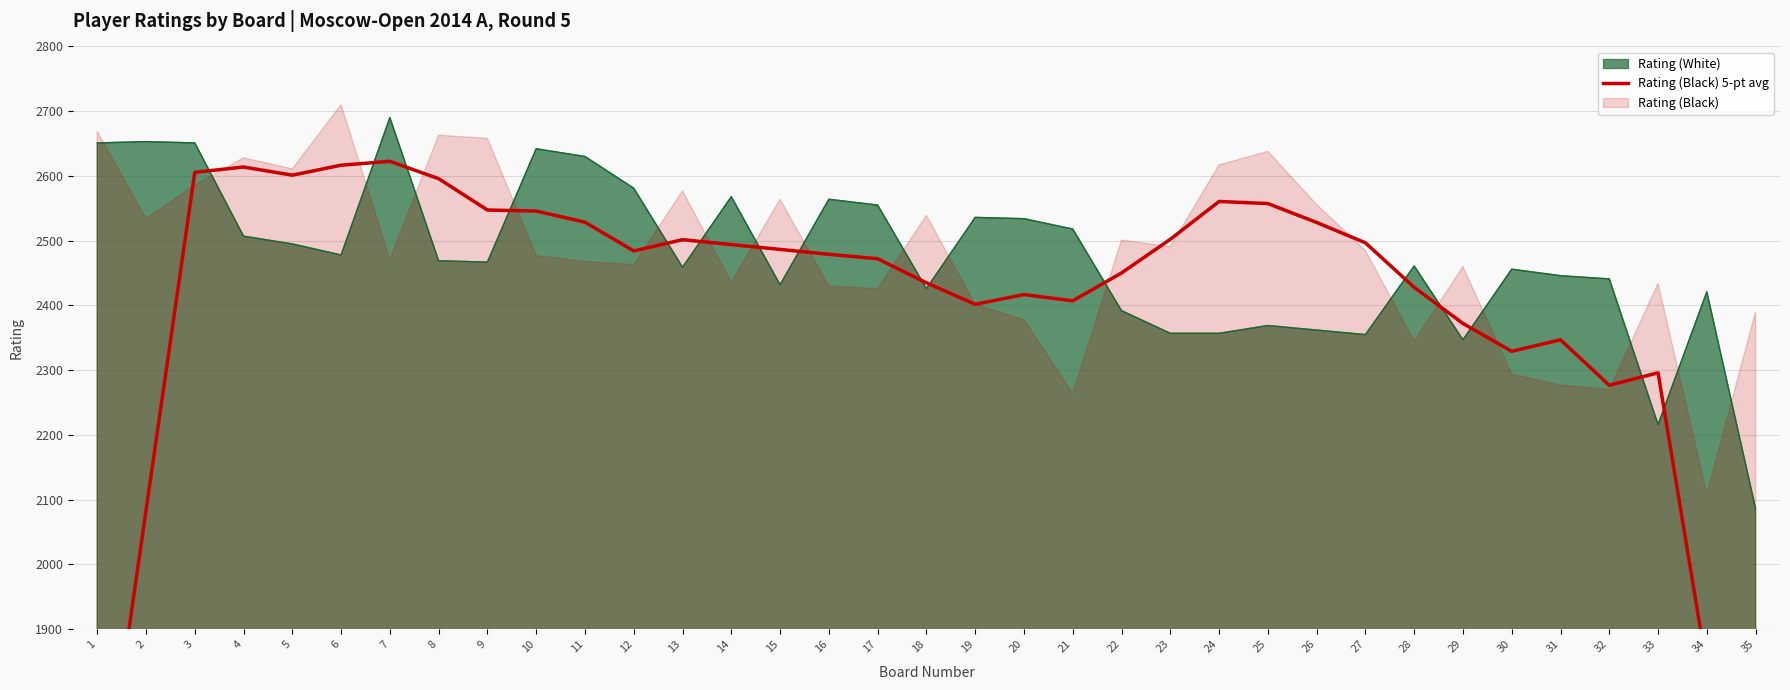

Reading left to right, what are all the values shown in this chart?

1557.8	2083.4	2605.6	2613.8	2601.2	2616.6	2622.6	2595.8	2547.4	2545.8	2528.6	2484.2	2501.6	2494.0	2486.6	2479.0	2472.2	2435.0	2401.8	2416.8	2407.2	2450.2	2502.2	2560.6	2557.4	2528.2	2496.8	2428.0	2372.2	2329.2	2347.0	2276.8	2296.0	1840.6	1386.6